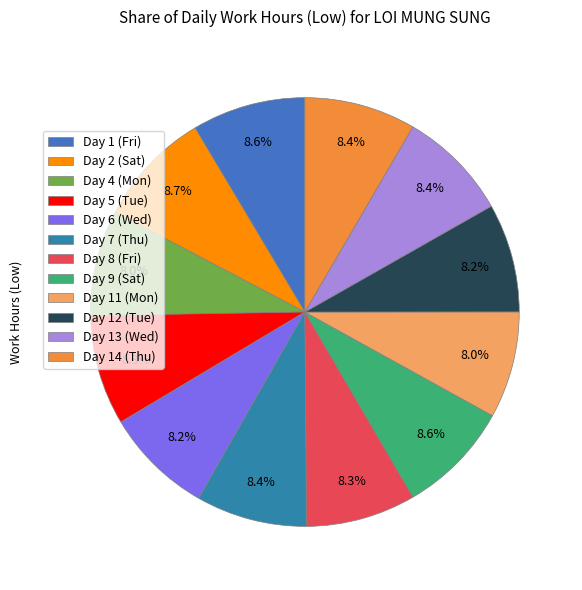

Is it true that Day 13 (Wed) is 1% of the pie?

False